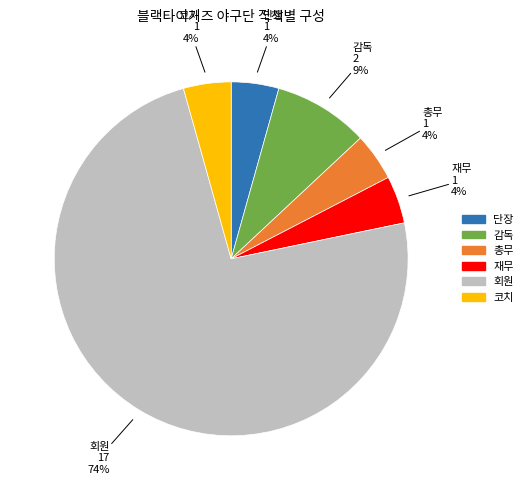

Is there a majority slice in this chart?

Yes